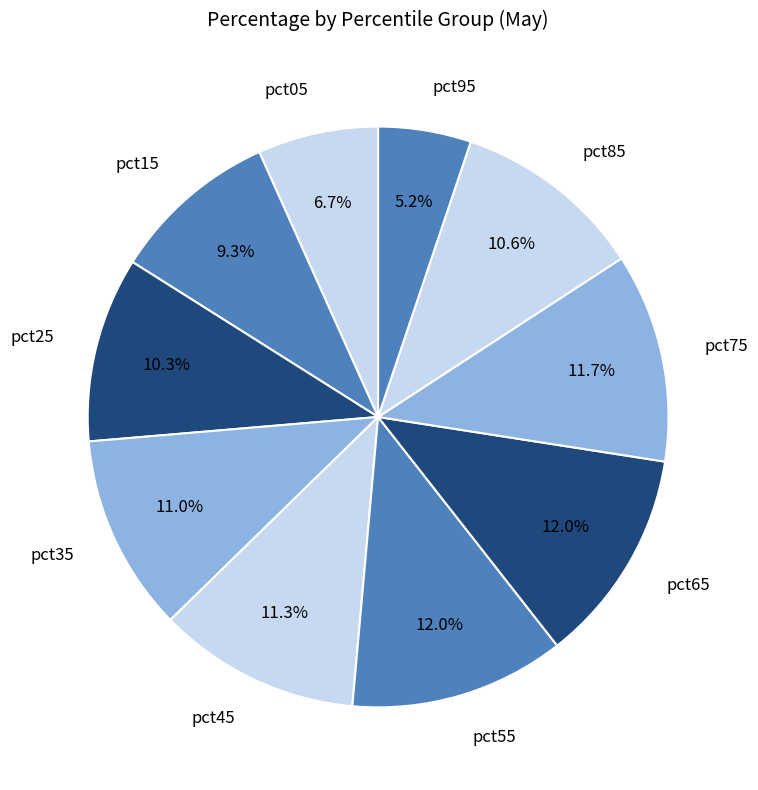

Which slice is the smallest?

pct95